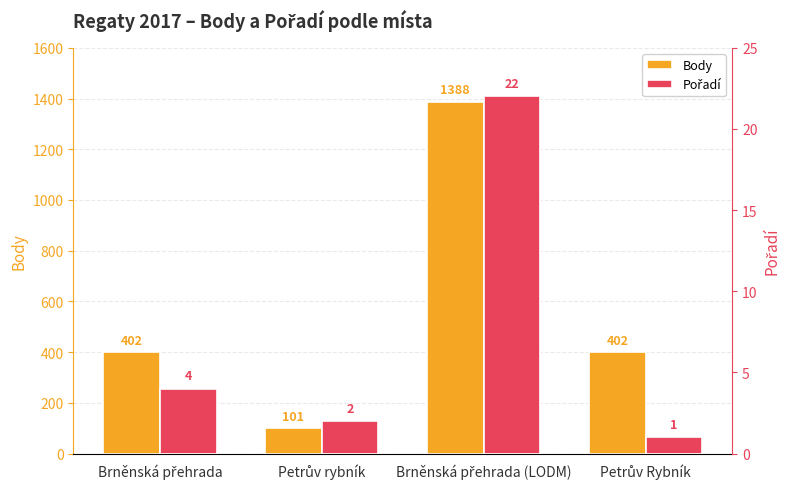

What is the label of the 3rd bar from the right?

Petrův rybník